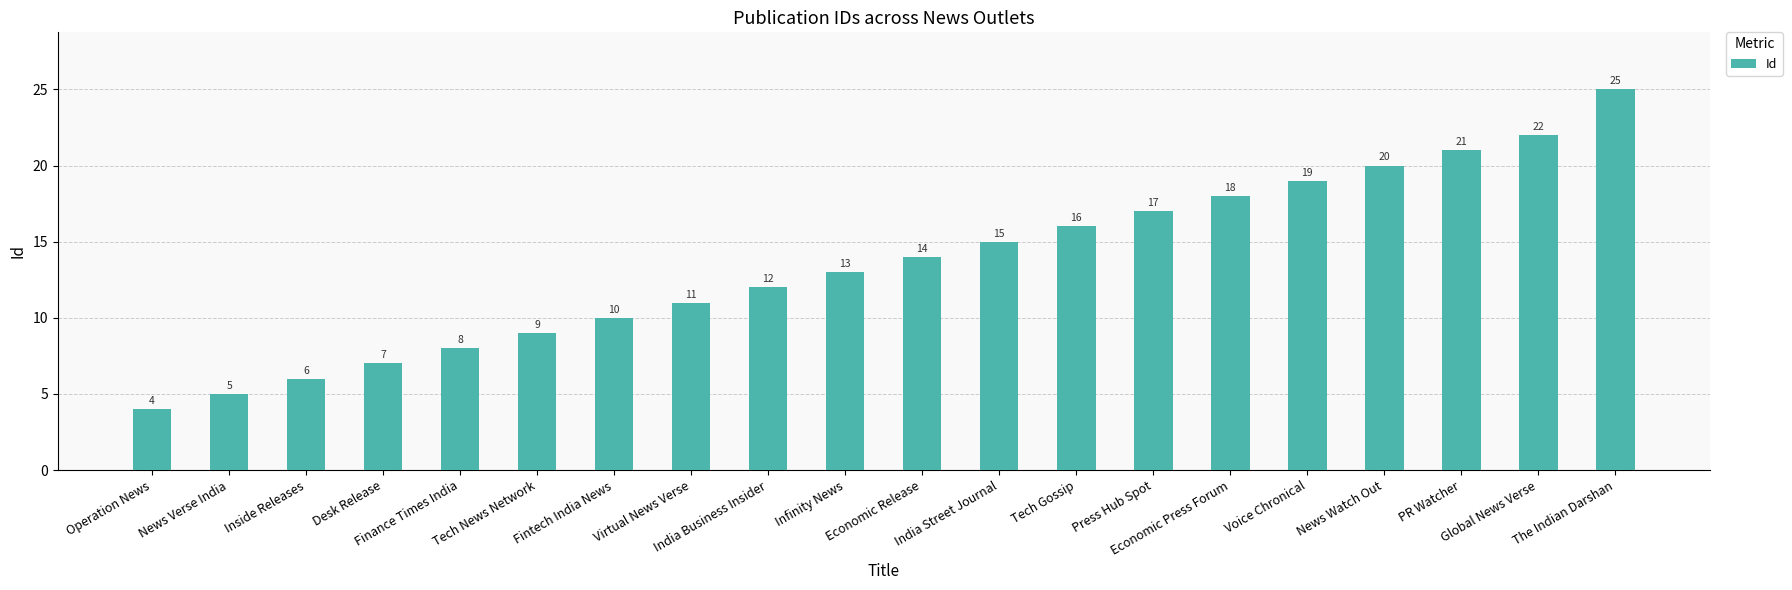

Reading right to left, extract all data points from this chart.

25	22	21	20	19	18	17	16	15	14	13	12	11	10	9	8	7	6	5	4